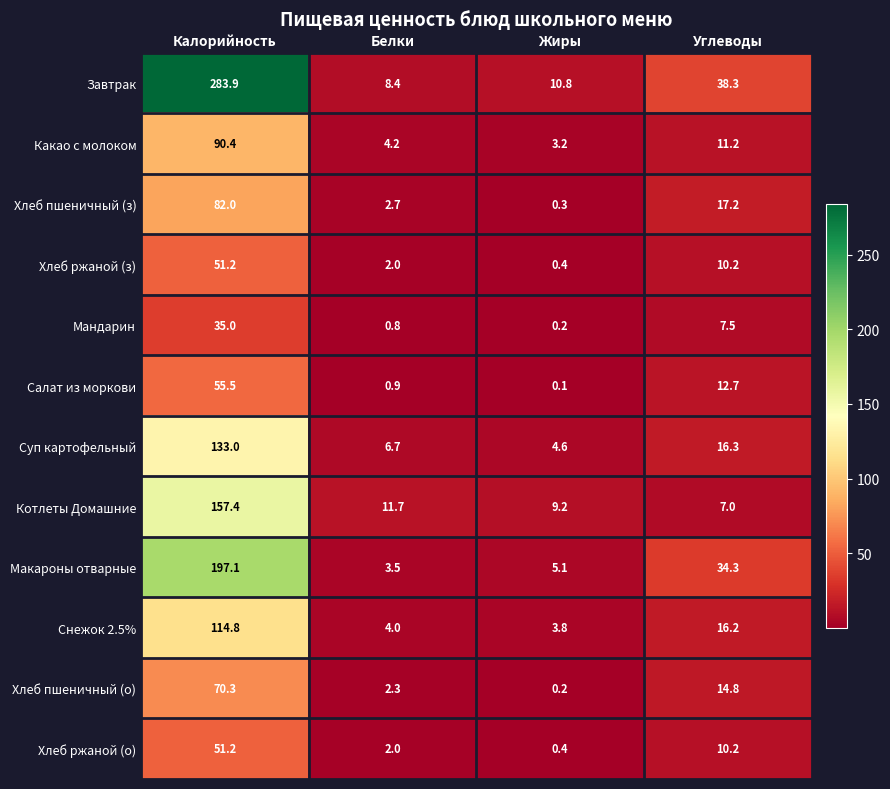

True or false: Хлеб пшеничный (з) has a value of 17.2 at Углеводы.

True